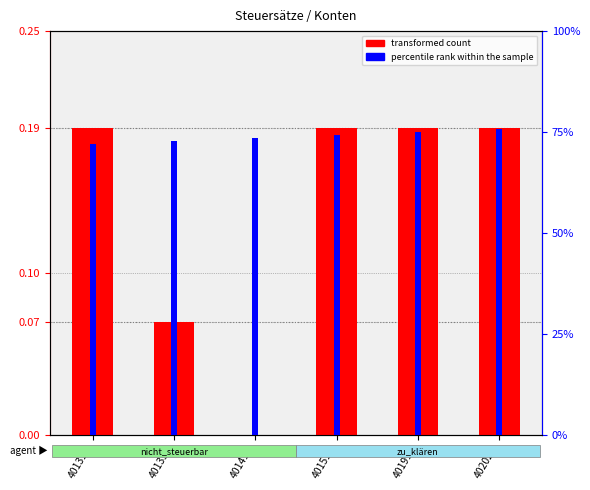

At how many categories does at least one series exceed 0?

6